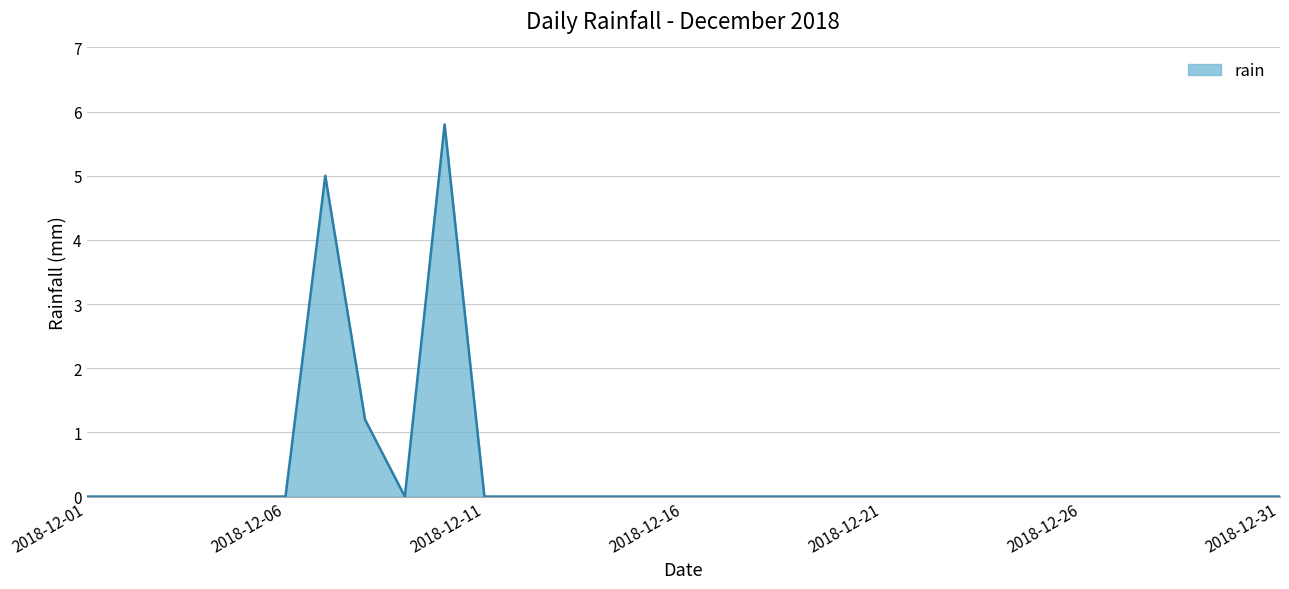

Reading left to right, list all the values displayed in this chart.

0.0	0.0	0.0	0.0	0.0	0.0	5.0	1.2	0.0	5.8	0.0	0.0	0.0	0.0	0.0	0.0	0.0	0.0	0.0	0.0	0.0	0.0	0.0	0.0	0.0	0.0	0.0	0.0	0.0	0.0	0.0